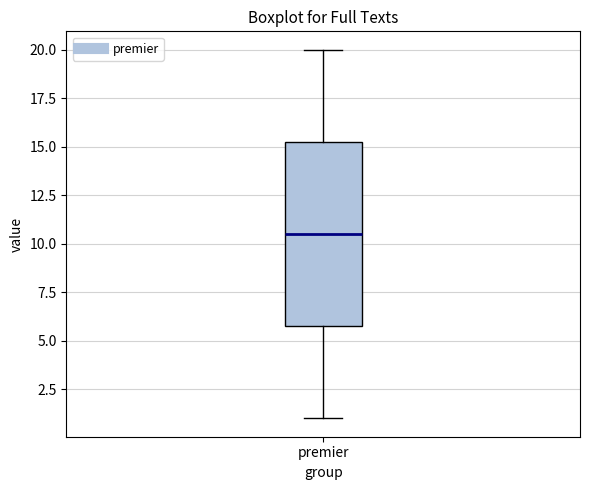

Read this box plot against the y-axis: the position of the median line, the range covered by the box, and the ends of both whiskers. The values are not printed on the chart, so give them approximately, as read against the axis.

median 10.5, box 6.0 to 15.5, whiskers 1.0 to 20.0